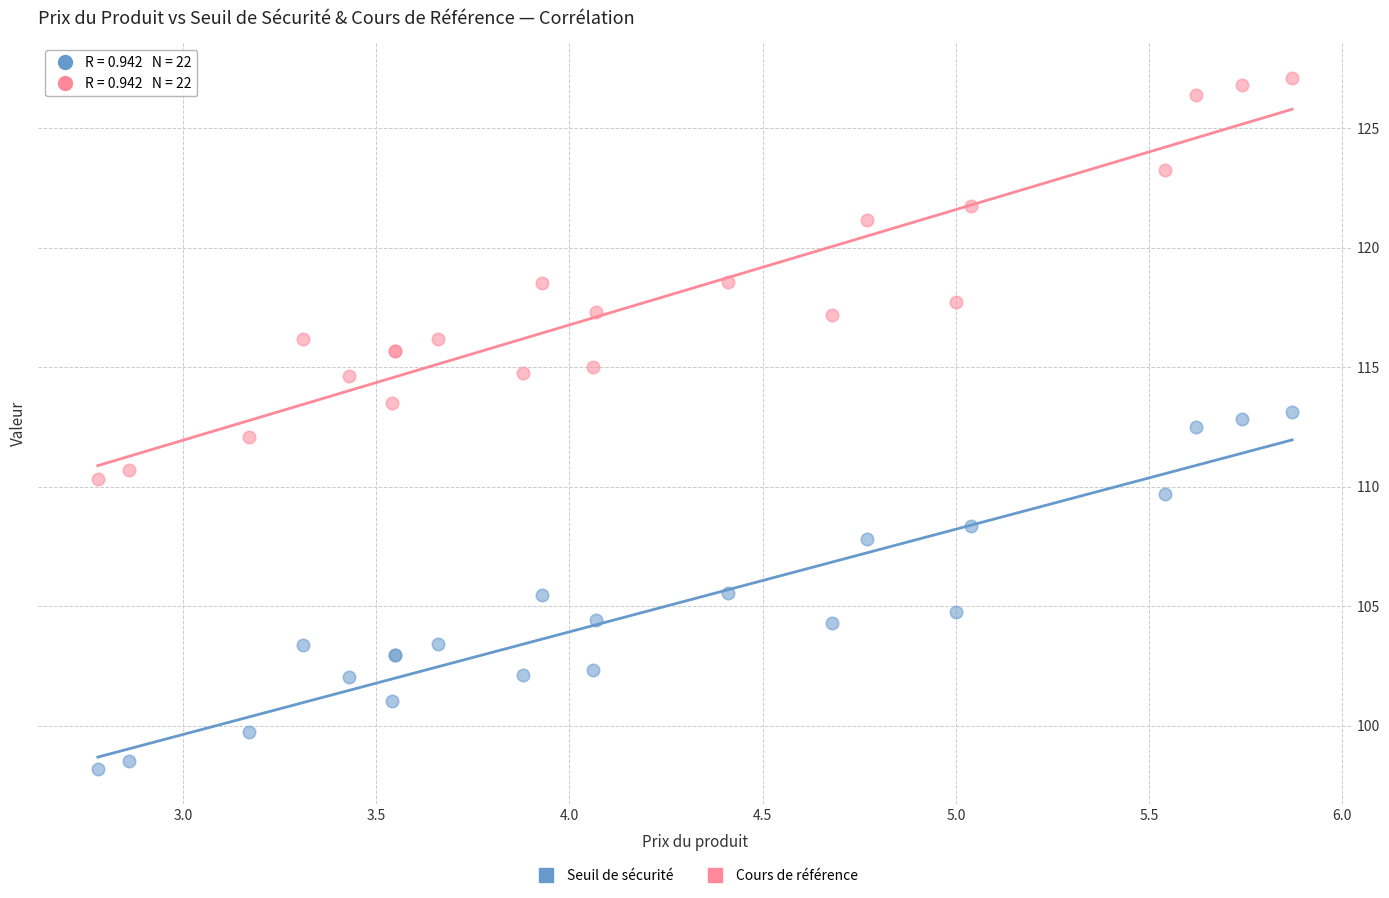

Which series has the largest Y range (max minus min)?

Cours de référence